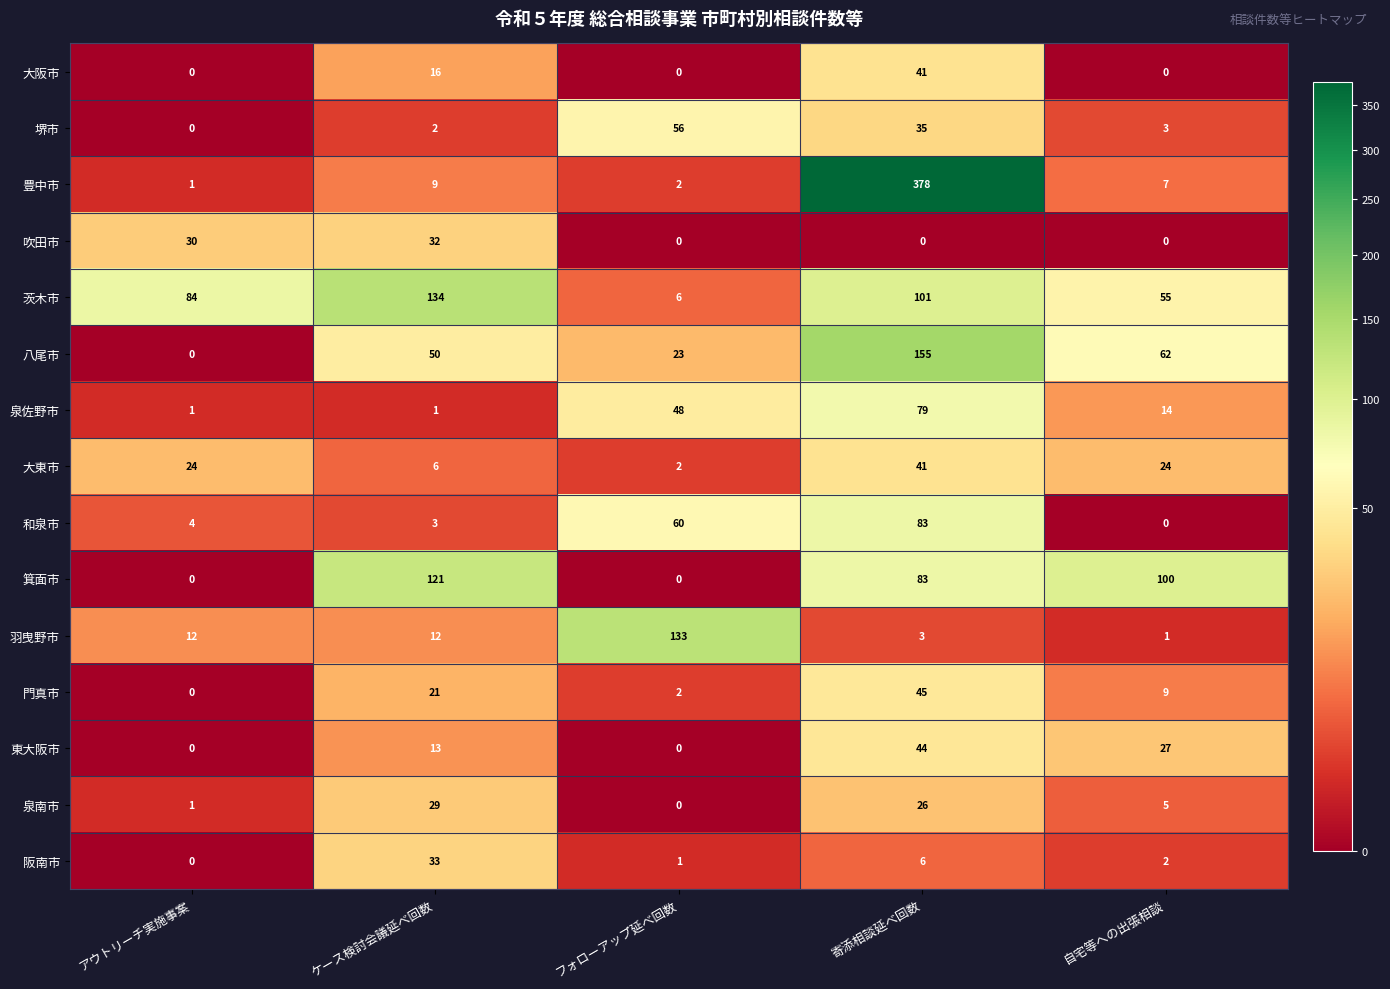

What is the sum of the 茨木市 values at 寄添相談延べ回数 and 自宅等への出張相談?

156